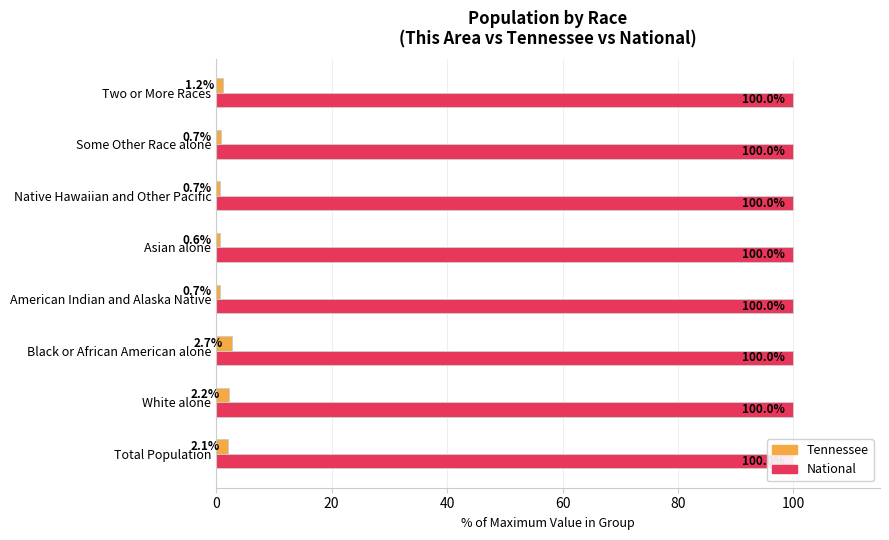

What is the label of the 3rd bar from the right?

100